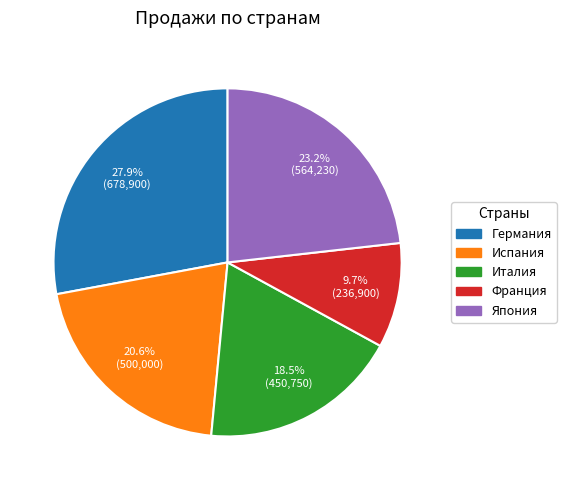

True or false: Франция accounts for 10% of the total.

True